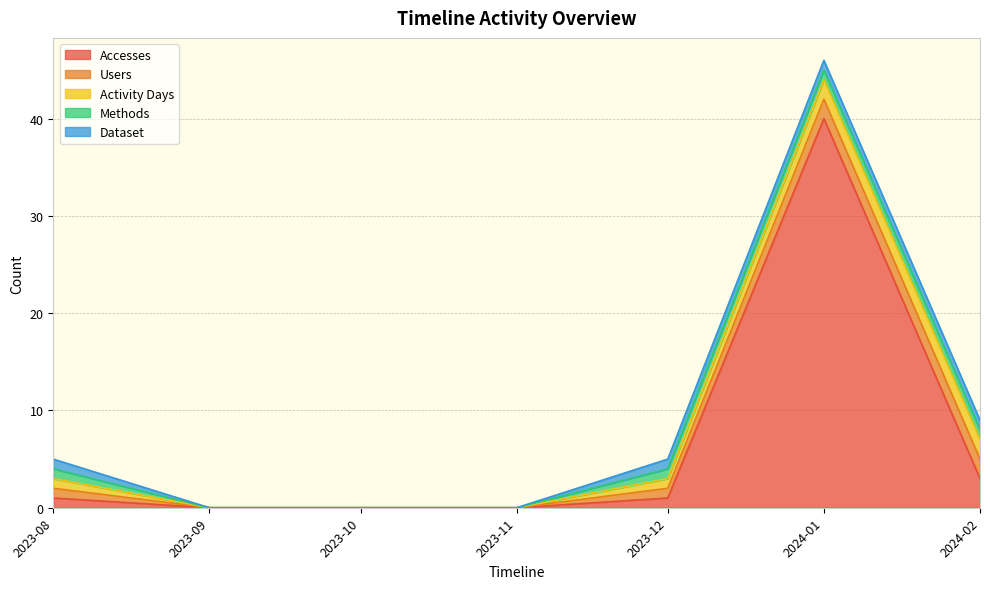

True or false: Activity Days and Methods cross at least once.

False